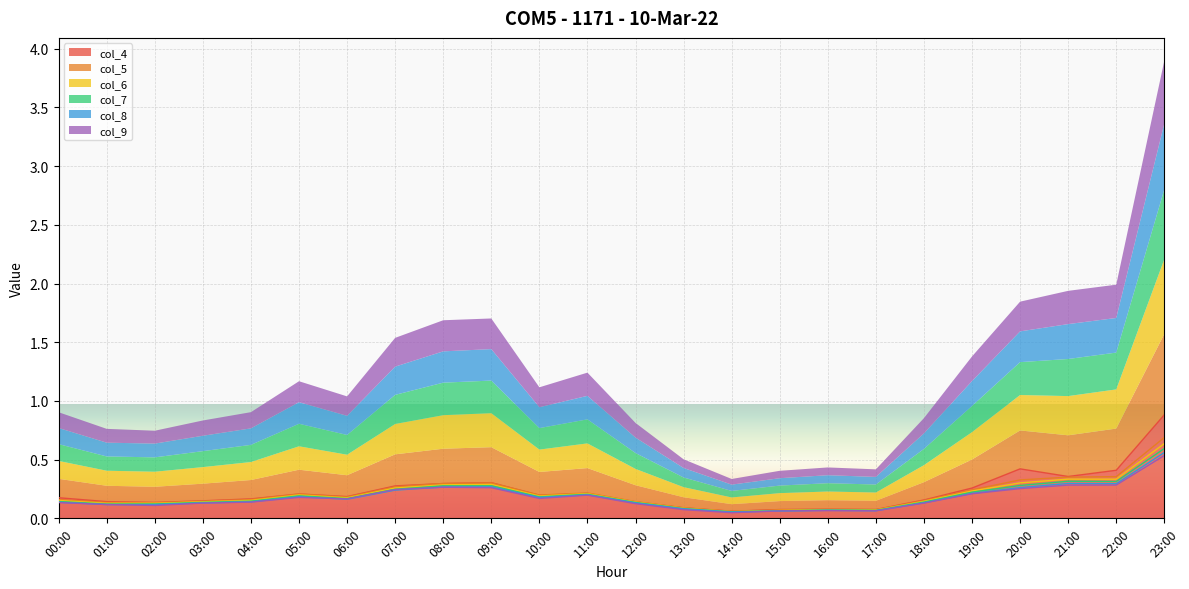

Which category has the lowest value in the col_9 series?

14:00